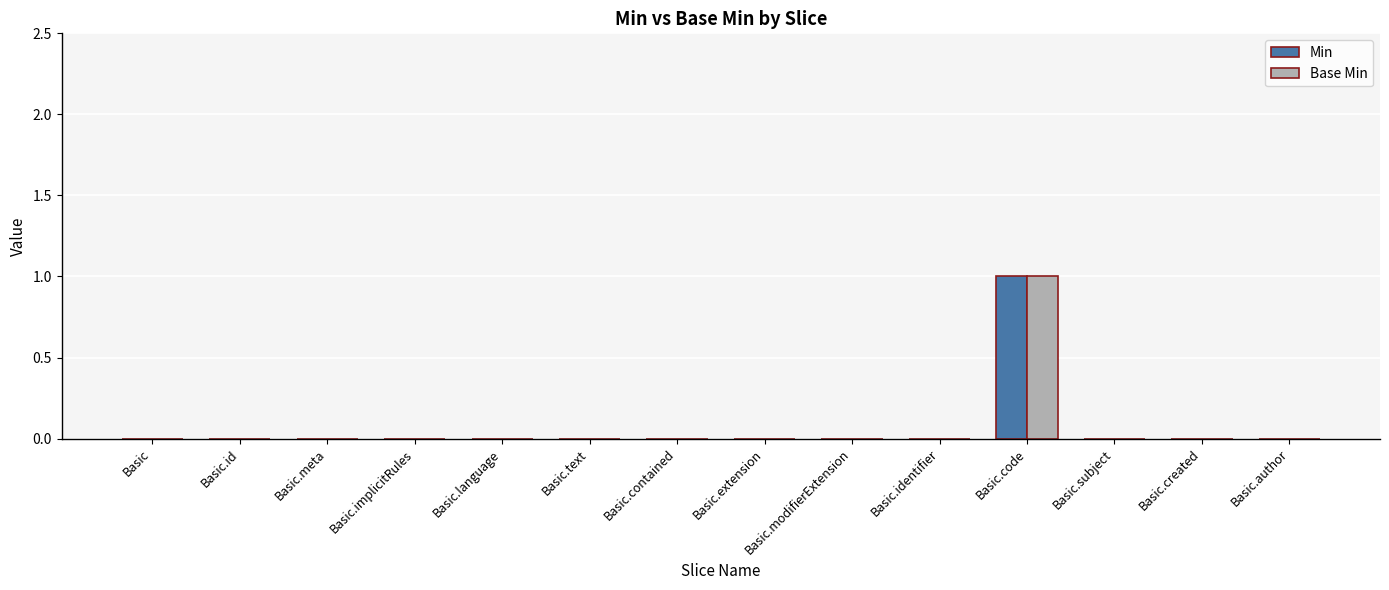

What are all the series names shown in the legend?

Min, Base Min